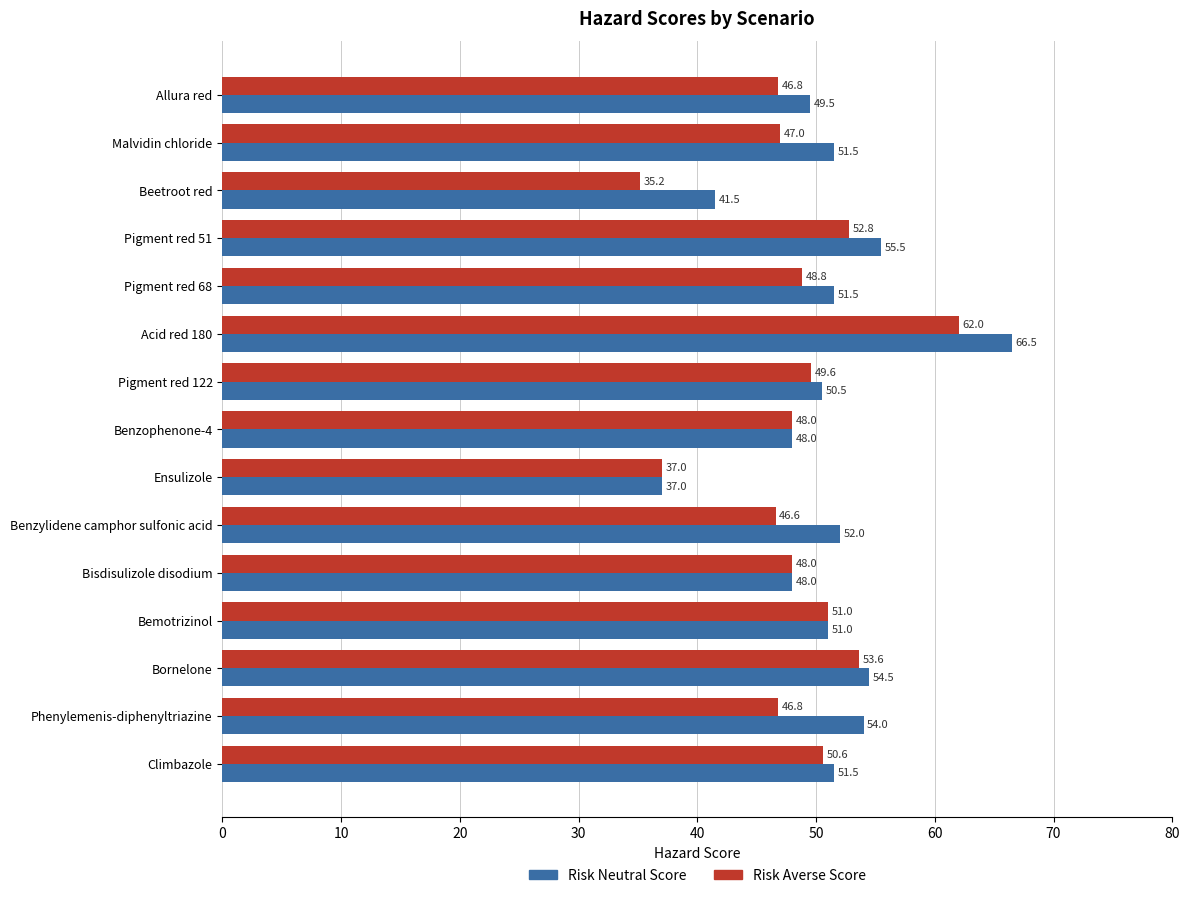

Rank the series by their maximum value, from highest to lowest.

Risk Neutral Score, Risk Averse Score